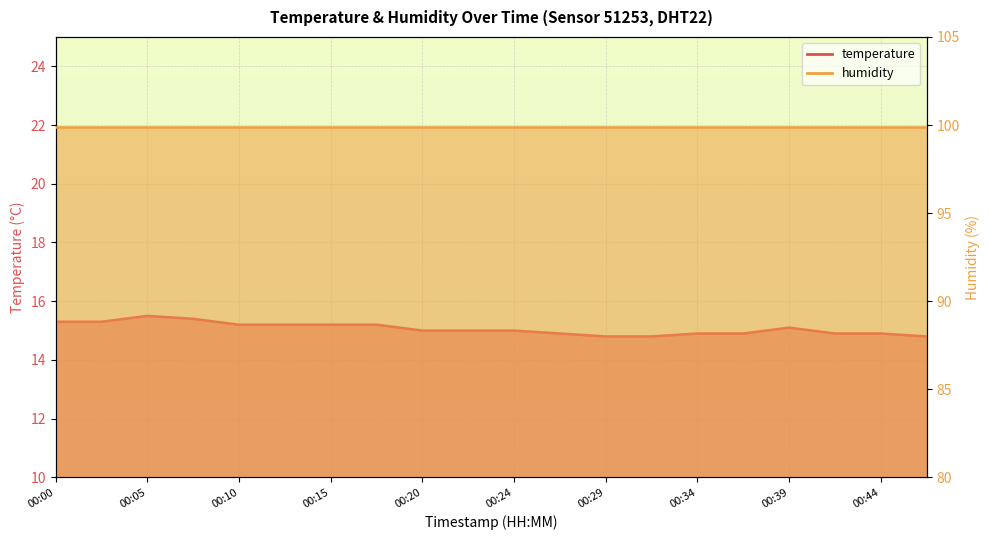

What is the maximum value shown in the chart?

15.5